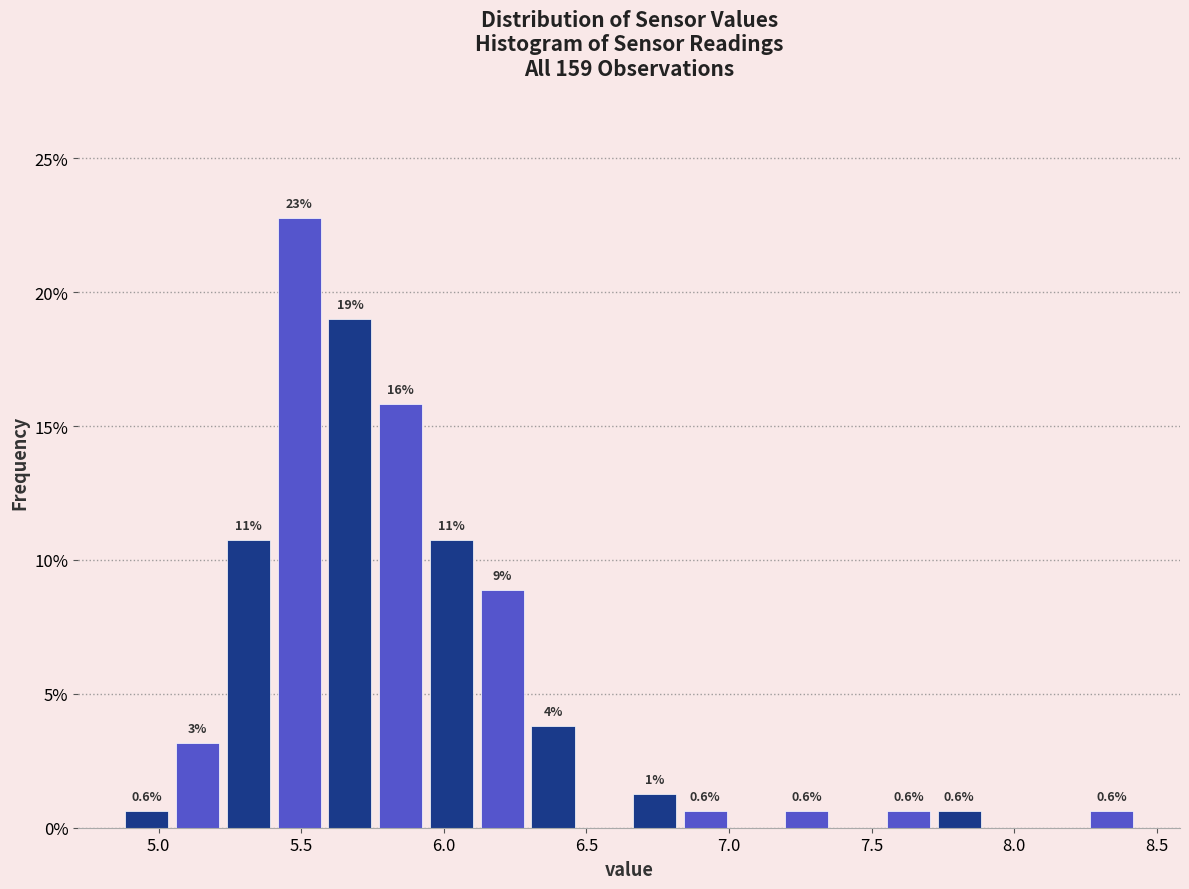

Around what value on the x-axis is the tallest bar? Give the approximate position of its centre, as read against the axis.

5.50